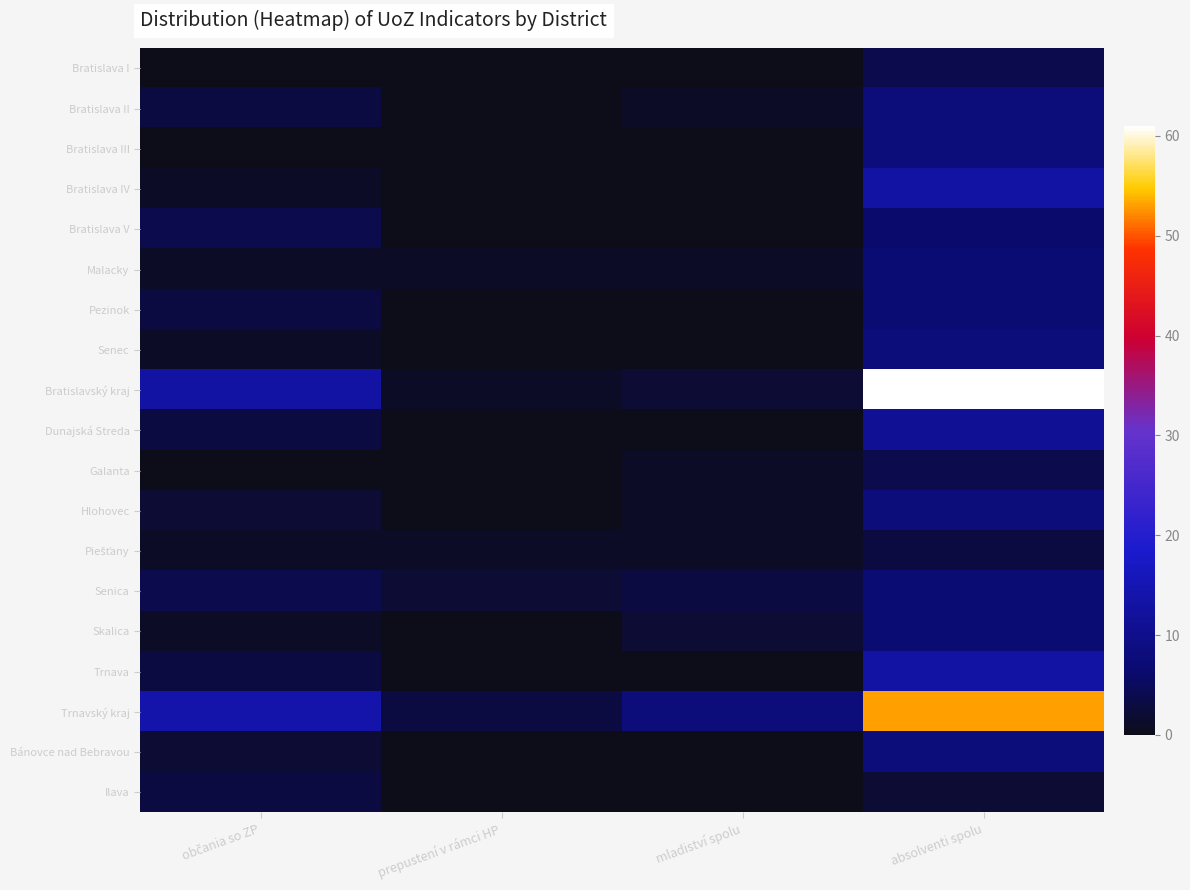

How many categories are shown in the chart?

4